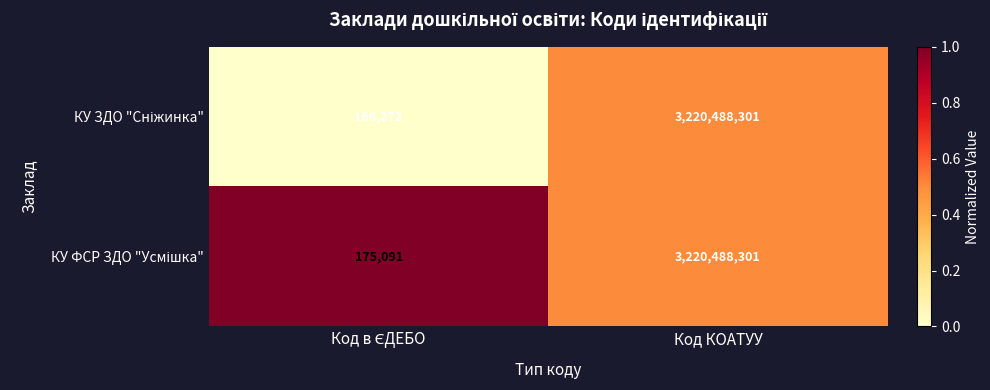

Which label corresponds to the largest value in the chart?

Код КОАТУУ